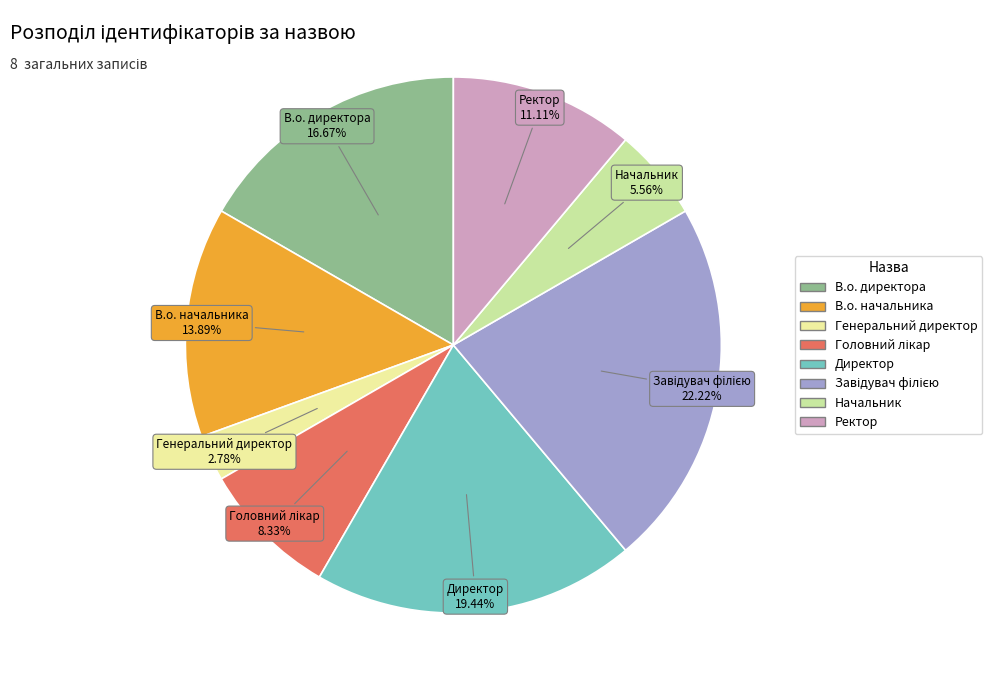

Between Генеральний директор and В.о. начальника, which is larger?

В.о. начальника